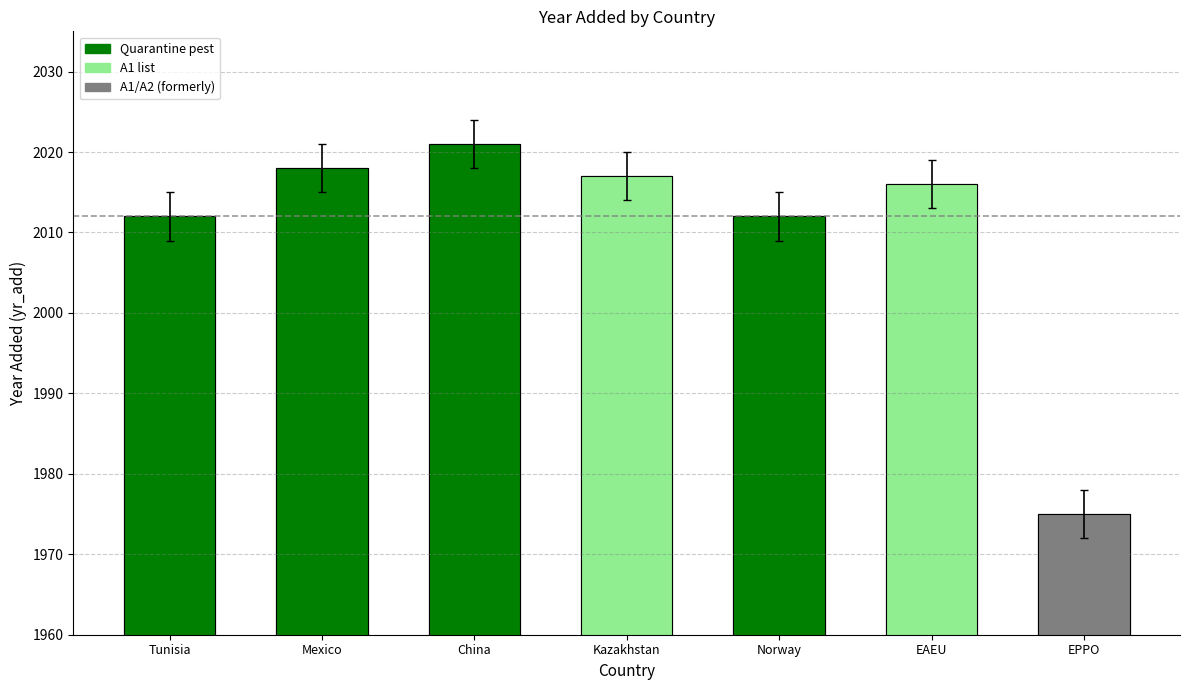

Count the number of categories in the chart.

7